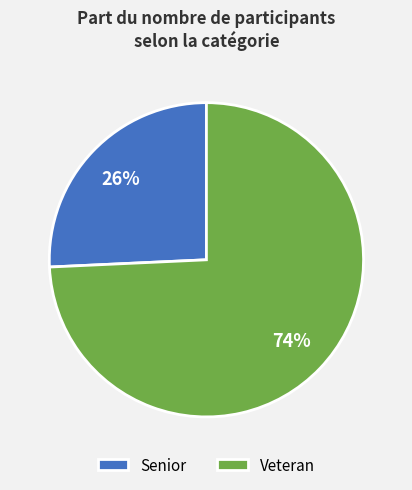

Which category accounts for the majority?

Veteran